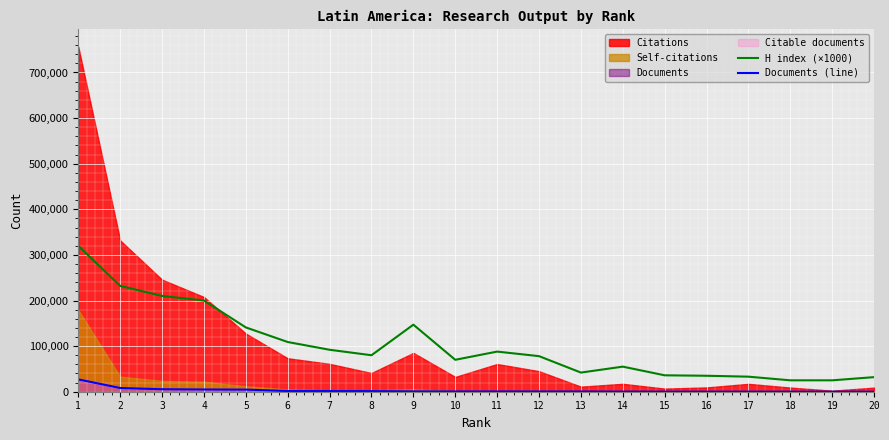

True or false: H index (×1000) has a value of 92000 at 7.

True